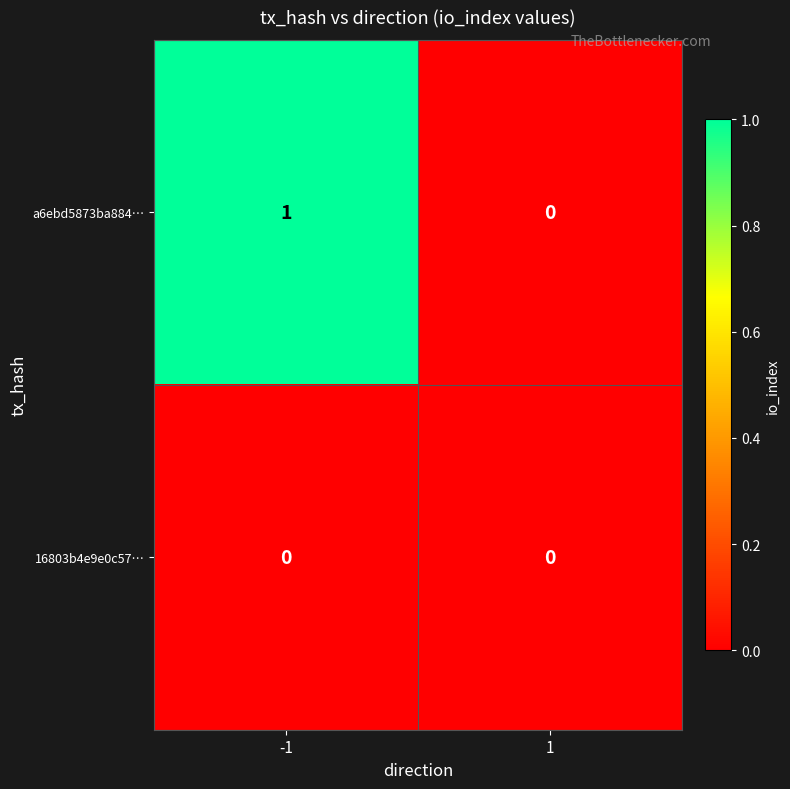

Reading left to right, what are all the values shown in this chart?

a6ebd5873ba884…: -1=1	1=0
16803b4e9e0c57…: -1=0	1=0